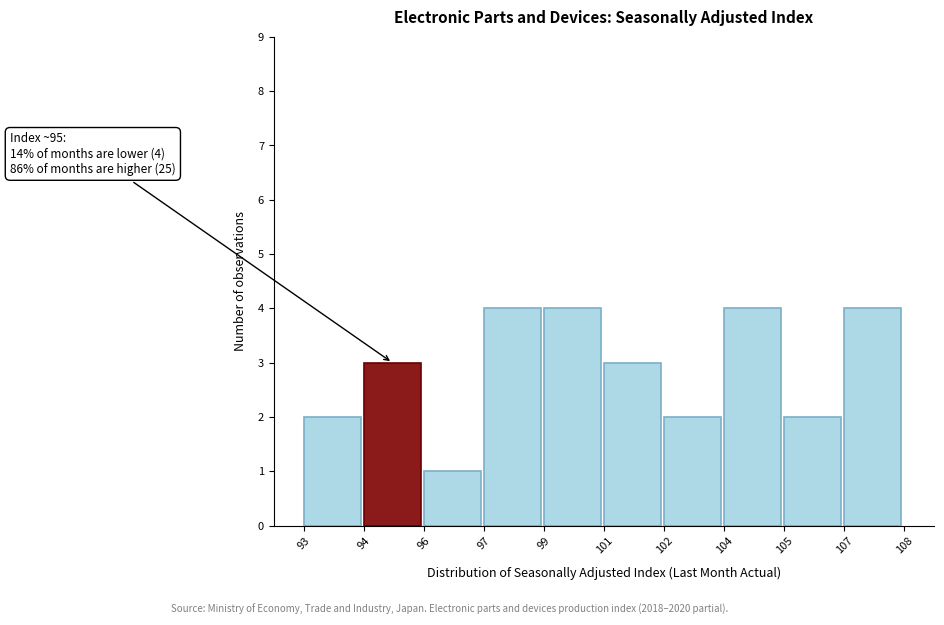

Reading right to left, list all the values displayed in this chart.

4	2	4	2	3	4	4	1	3	2